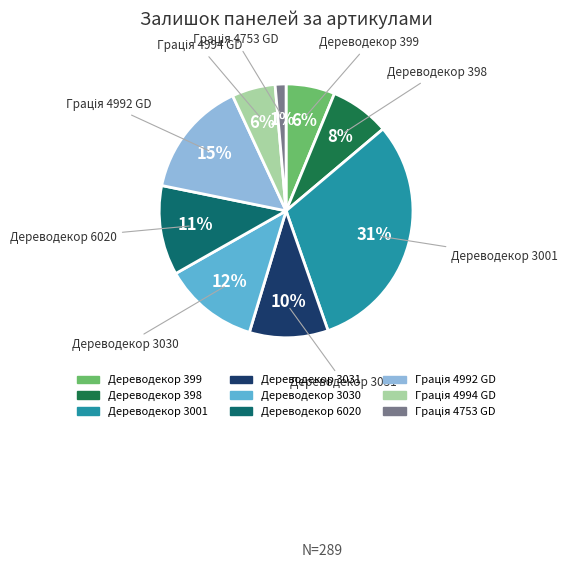

To the nearest percent, what percentage of the pie is Дереводекор 3031?

10%